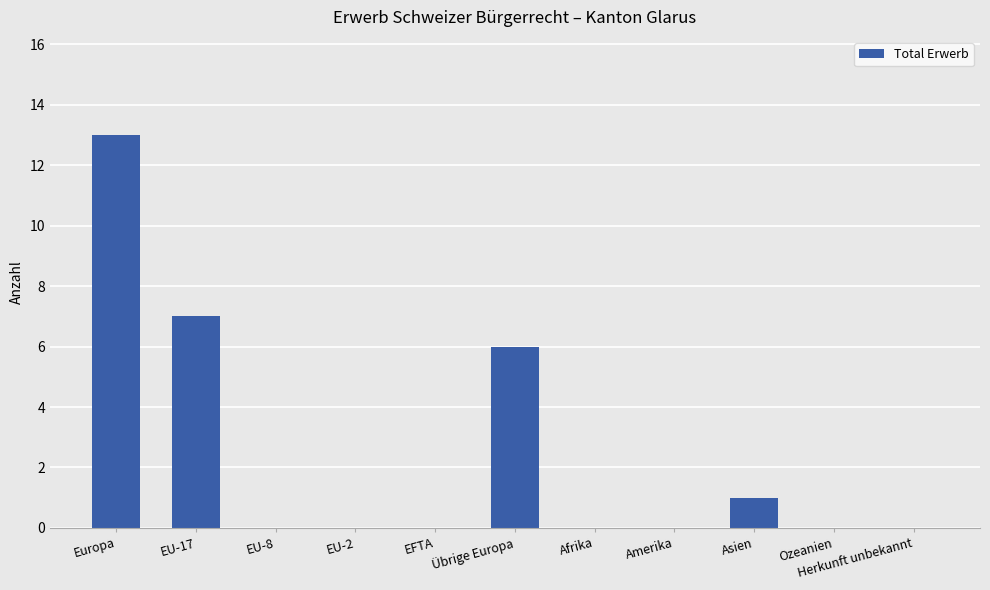

What is the sum of the values at Asien and EFTA?

1